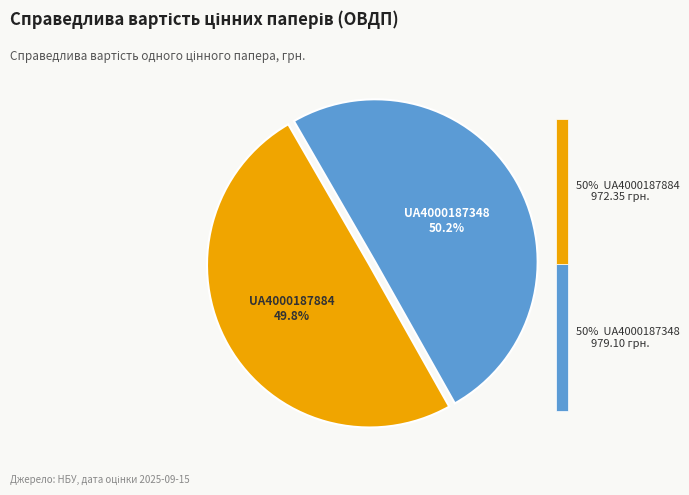

How many slices are in this pie chart?

2